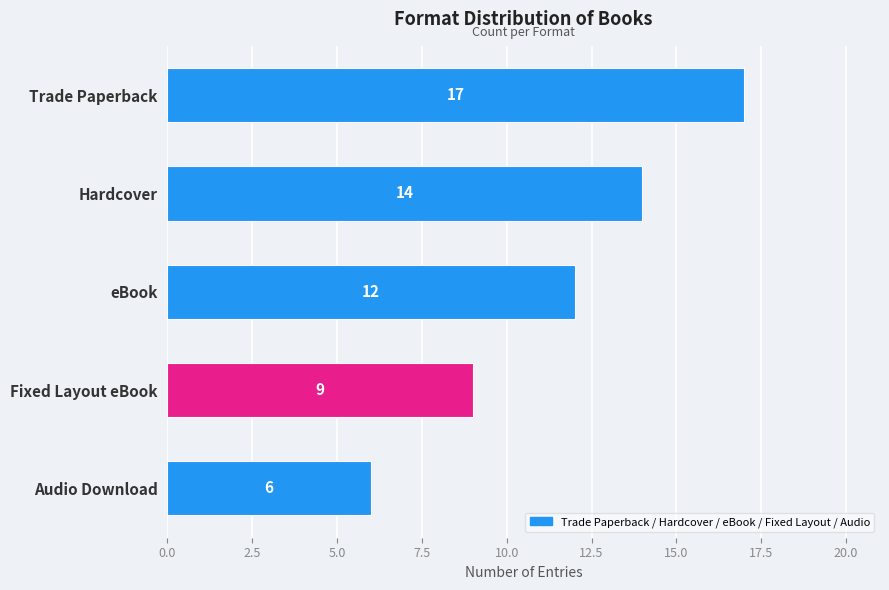

What is the average value?

12